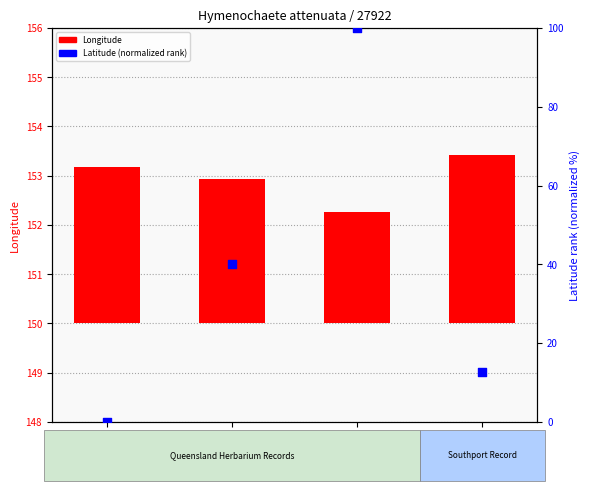

What is the change in value from ID 1 to ID 3?

-27.4